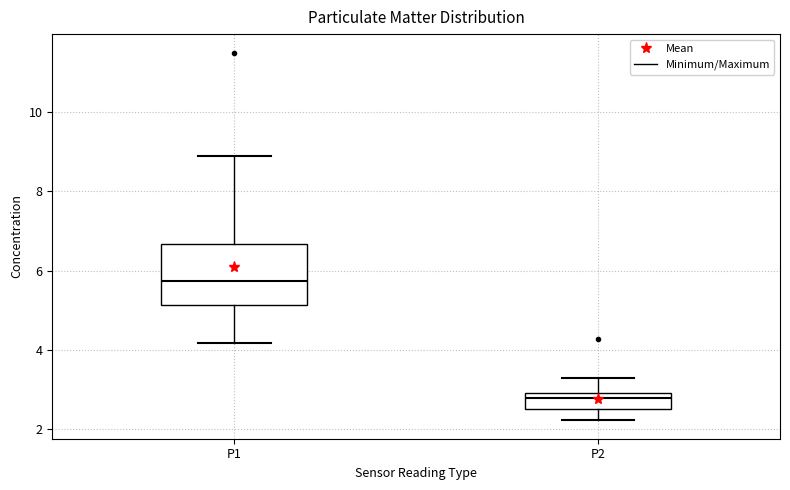

Where is the upper edge of the box for P2 on the y-axis? The values are not printed on the chart, so give them approximately, as read against the axis.

3.0